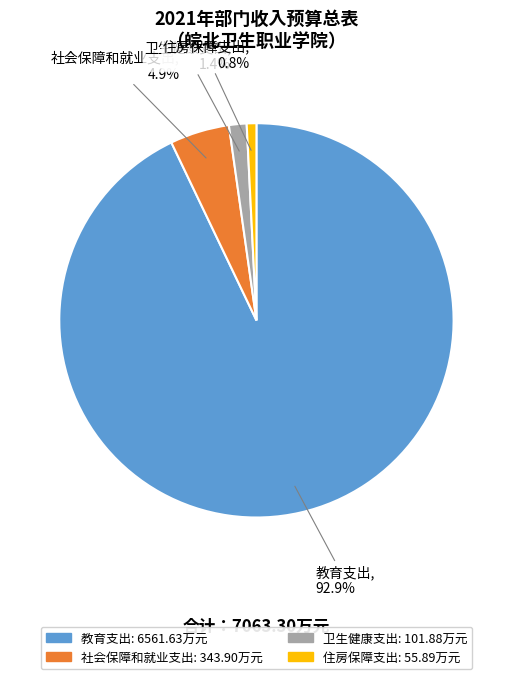

To the nearest percent, what is the difference between the largest and smallest slice percentages?

92%